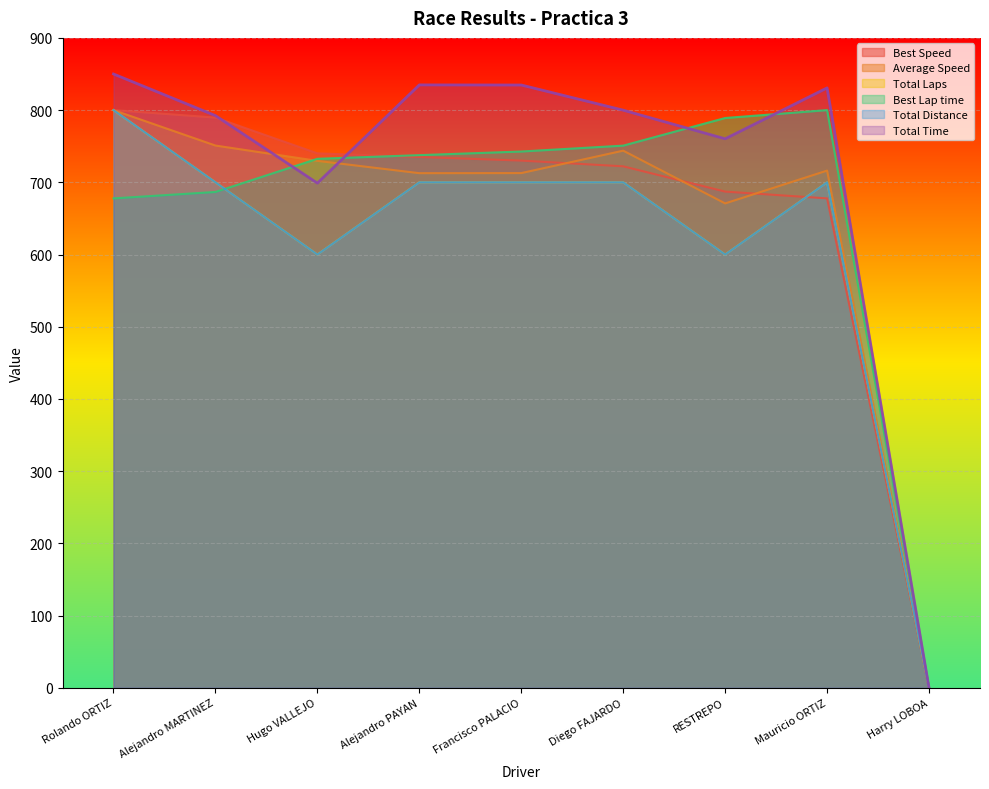

What is the sum of all Total Distance values?

5500.0